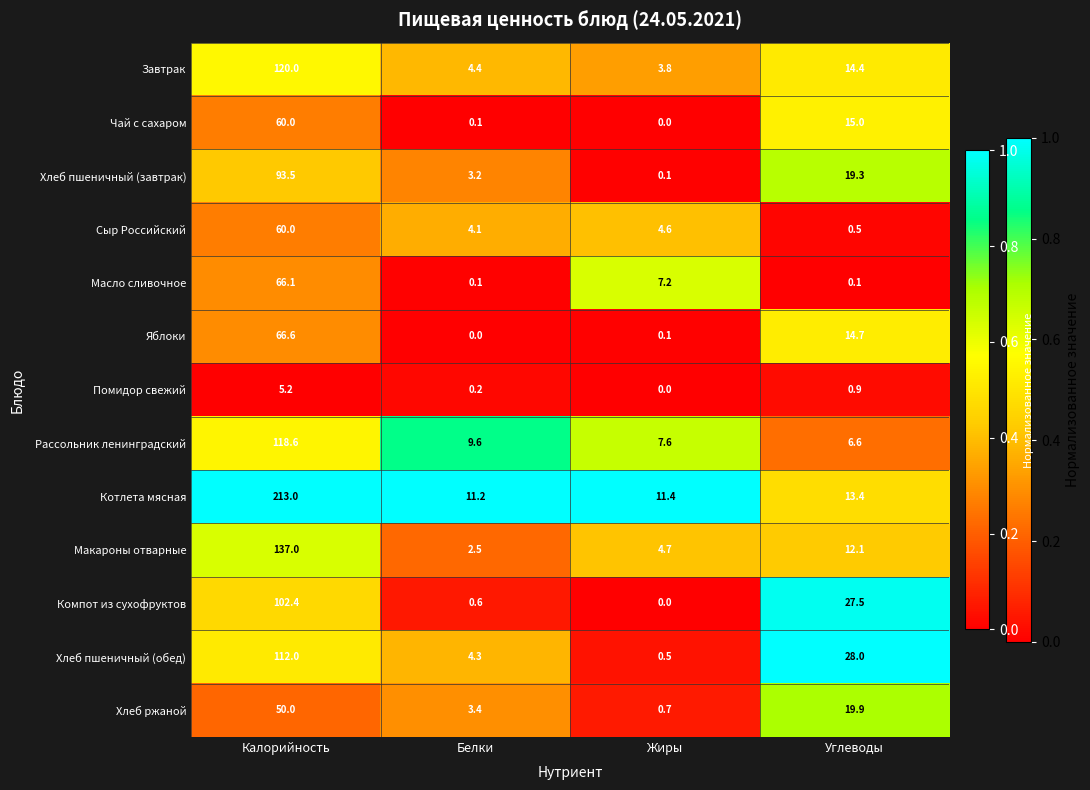

At Углеводы, list the series in order from smallest to largest.

Масло сливочное, Сыр Российский, Помидор свежий, Рассольник ленинградский, Макароны отварные, Котлета мясная, Завтрак, Яблоки, Чай с сахаром, Хлеб пшеничный (завтрак), Хлеб ржаной, Компот из сухофруктов, Хлеб пшеничный (обед)